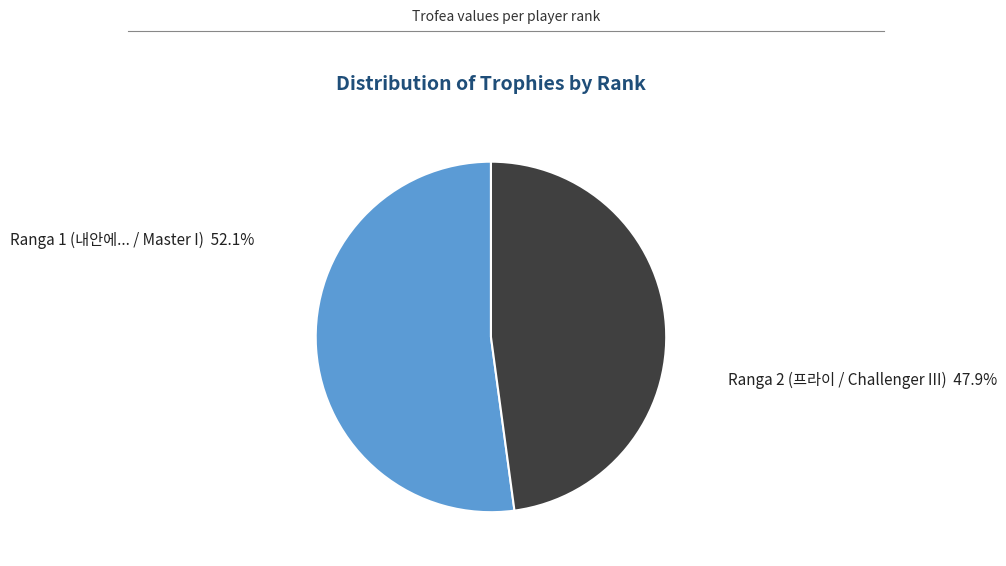

Which category accounts for the majority?

1